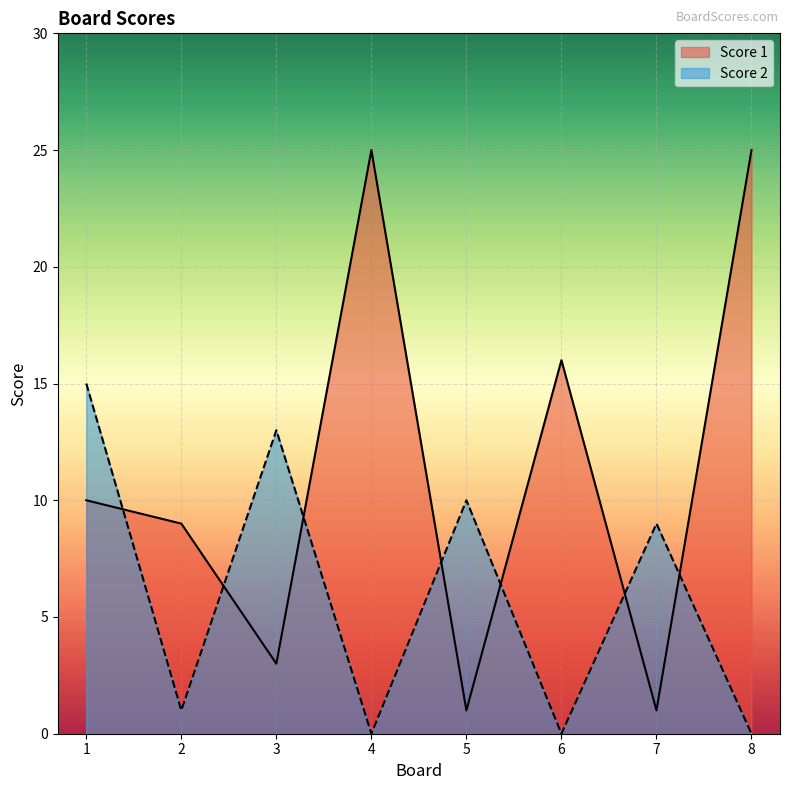

Reading left to right, what are all the values shown in this chart?

Score 1: 10	9	3	25	1	16	1	25
Score 2: 15	1	13	0	10	0	9	0